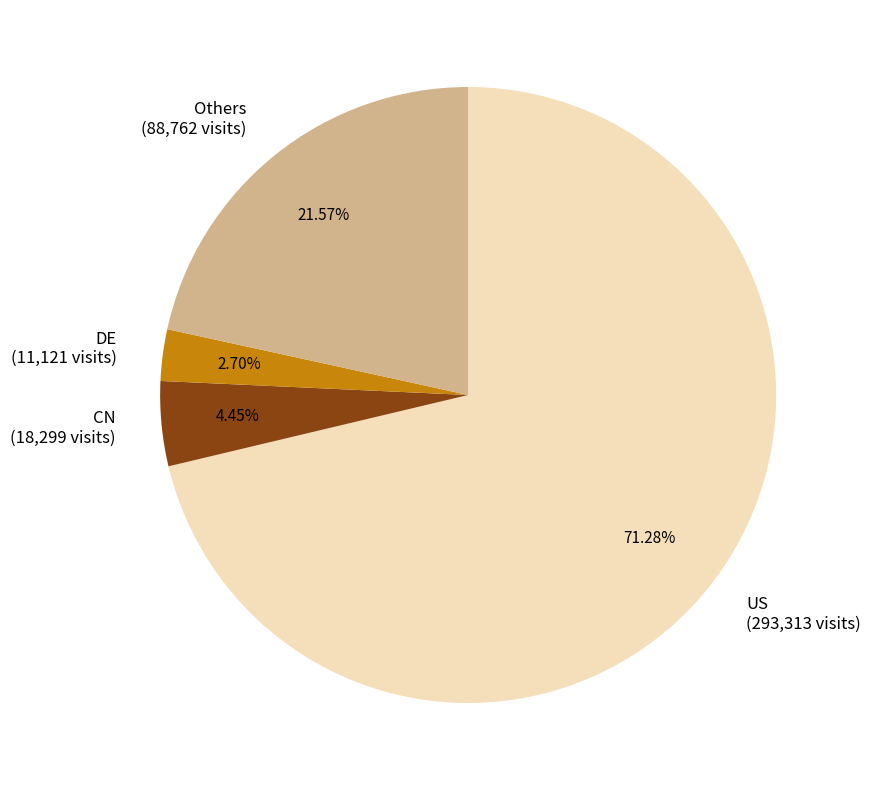

Rank the categories by value from lowest to highest.

DE (11,121 visits), CN (18,299 visits), Others (88,762 visits), US (293,313 visits)